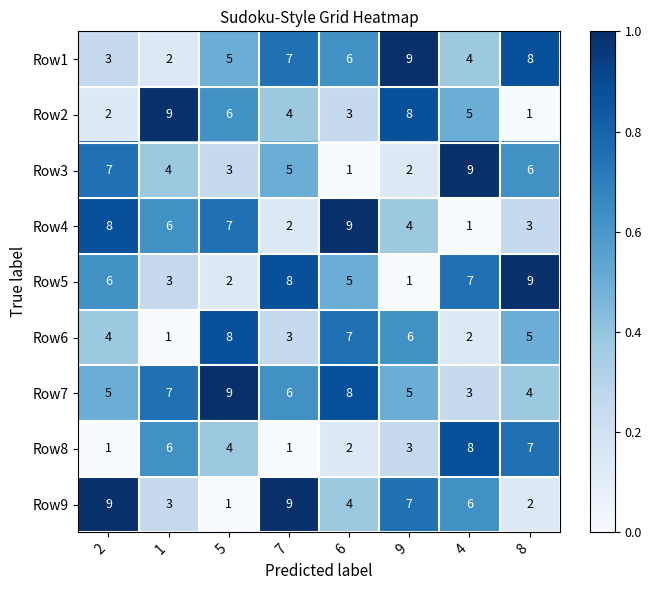

What is the spread (max minus min) of values at 5?

8